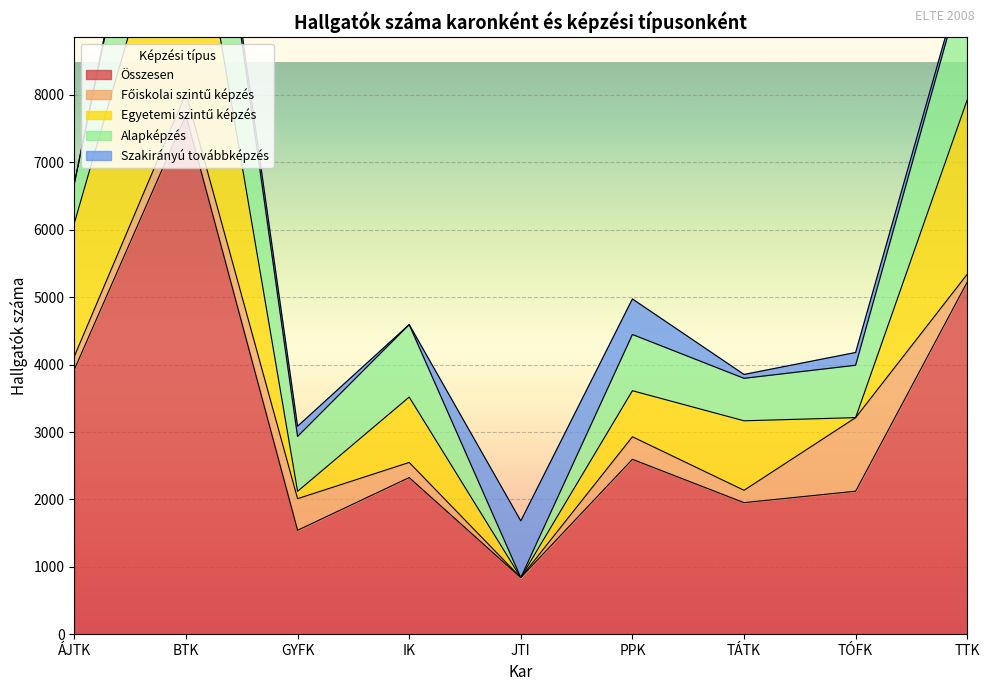

How many data points in Szakirányú továbbképzés are above 139?

4